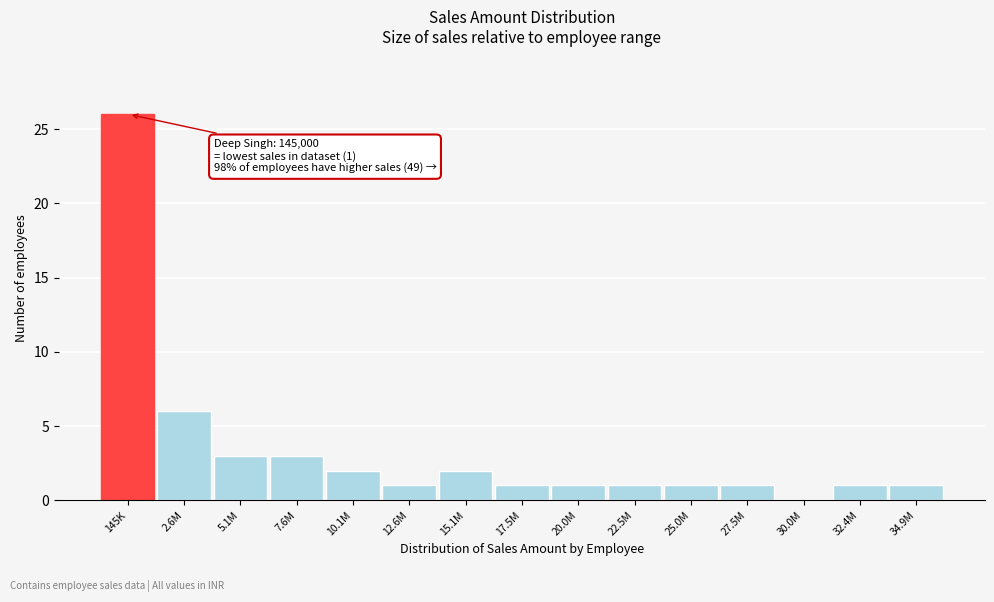

Reading left to right, what are all the values shown in this chart?

145K=26	2.6M=6	5.1M=3	7.6M=3	10.1M=2	12.6M=1	15.1M=2	17.5M=1	20.0M=1	22.5M=1	25.0M=1	27.5M=1	30.0M=0	32.4M=1	34.9M=1